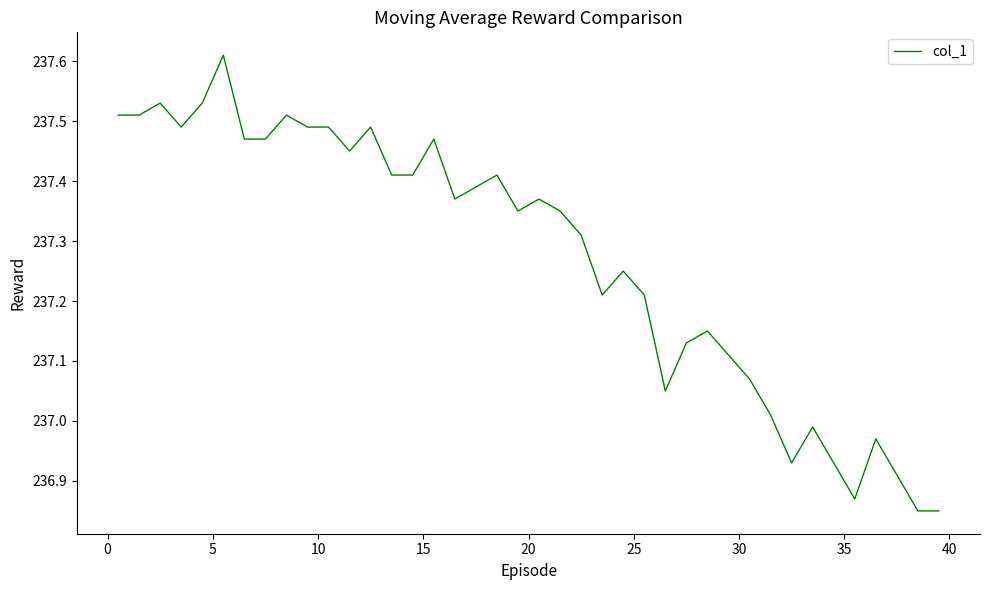

What is the difference between the maximum and minimum values?

0.8